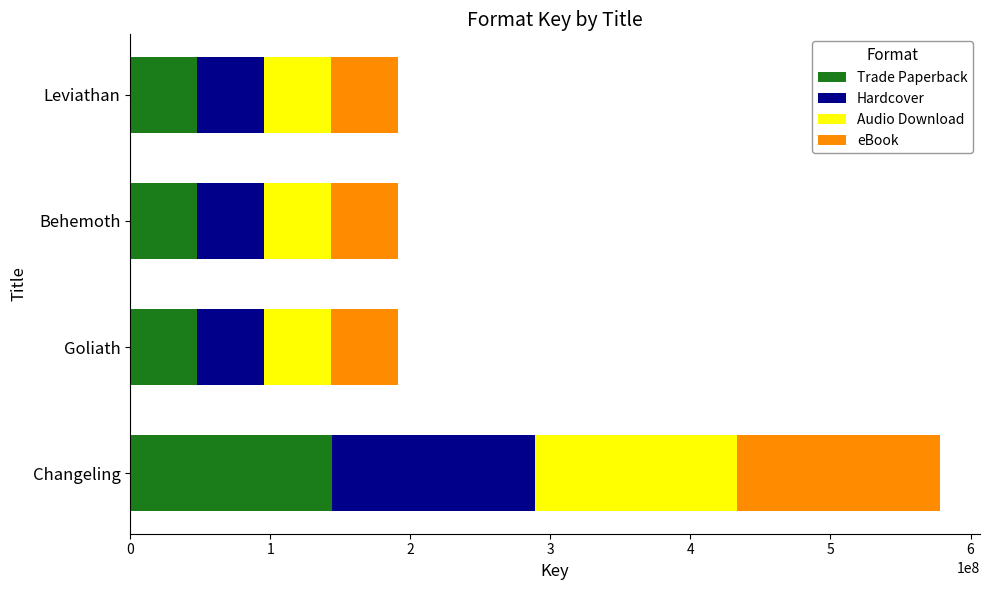

Which category has the highest value in the Trade Paperback series?

Changeling